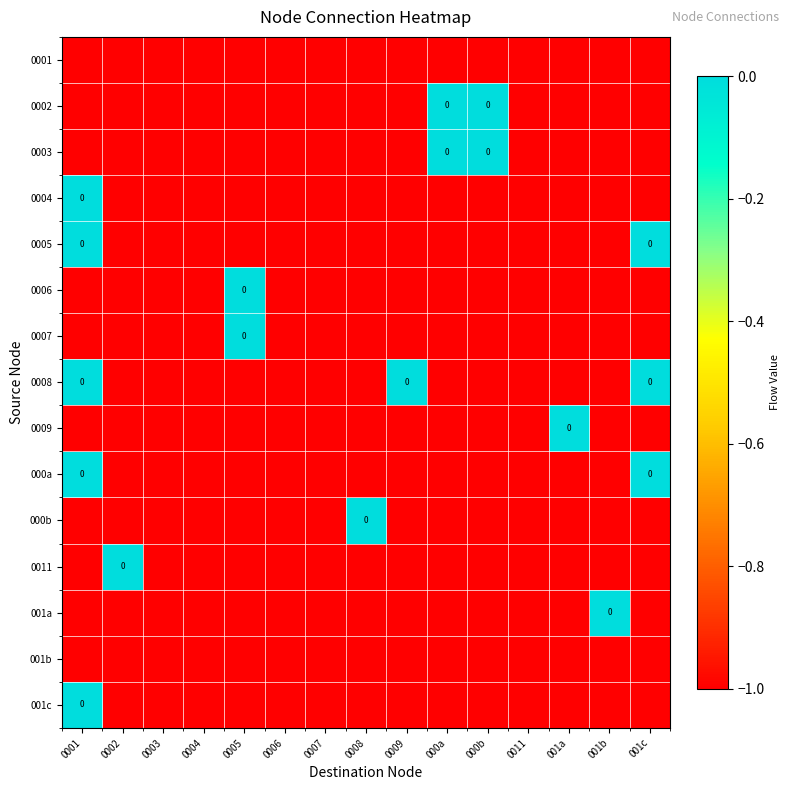

At which category does the chart reach its minimum across all series?

0001